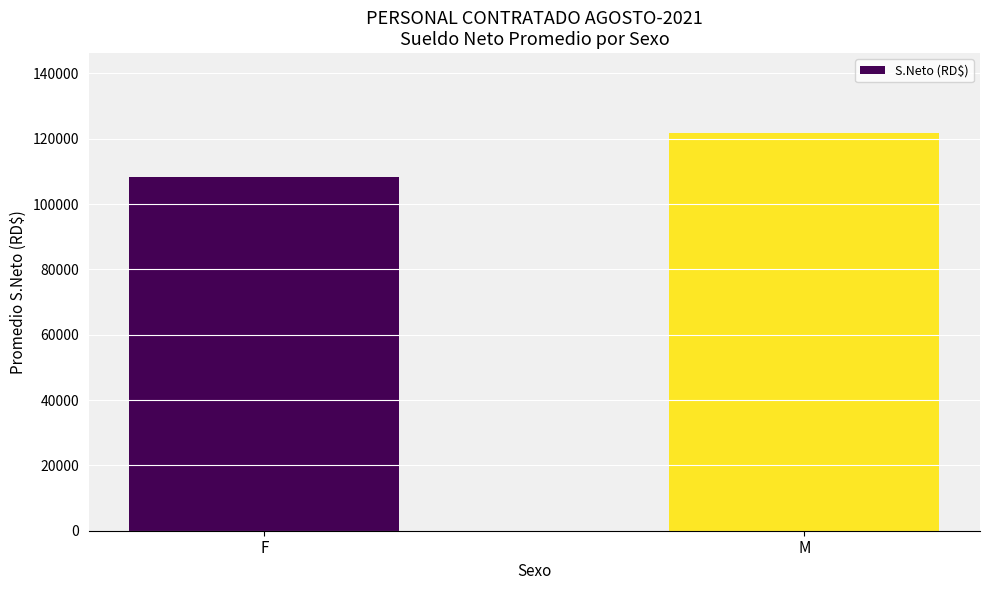

Reading left to right, what are all the values shown in this chart?

108317.0	121832.3